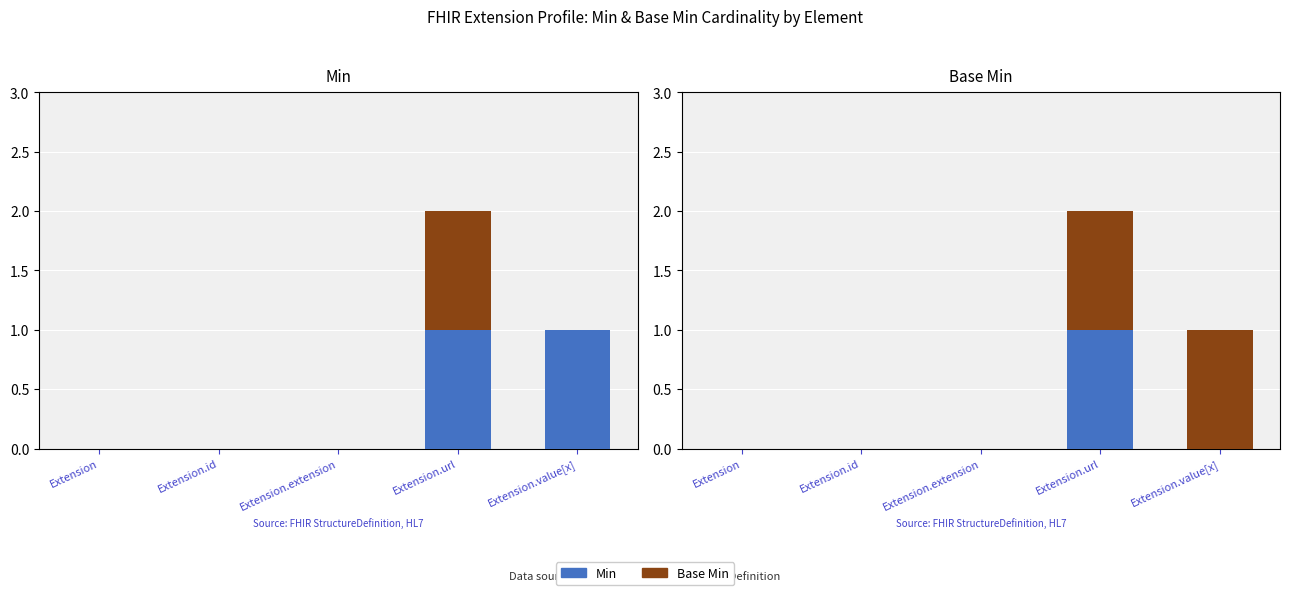

Count the number of categories in the chart.

5